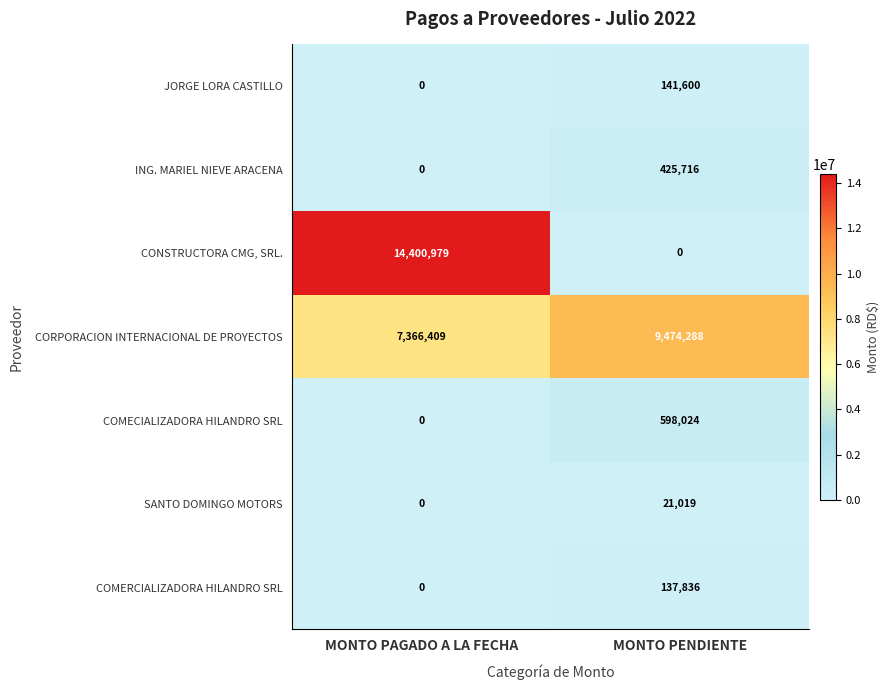

What is the sum of all COMECIALIZADORA HILANDRO SRL values?

598024